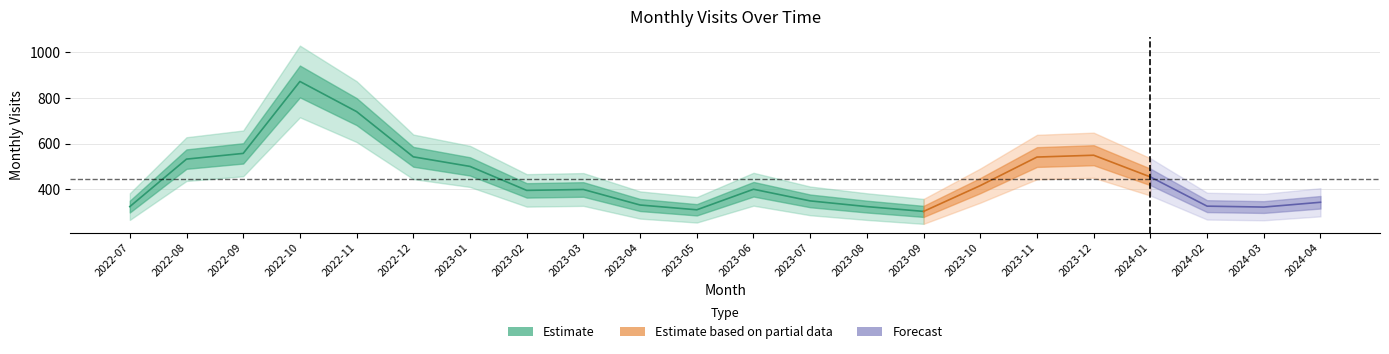

What is the label of the 6th point from the right?

2023-11